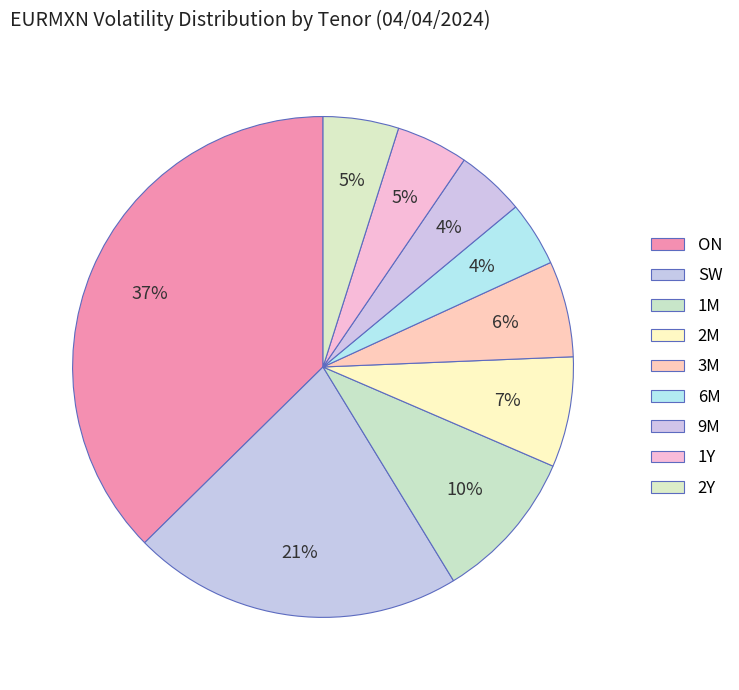

How many segments does this pie chart have?

9